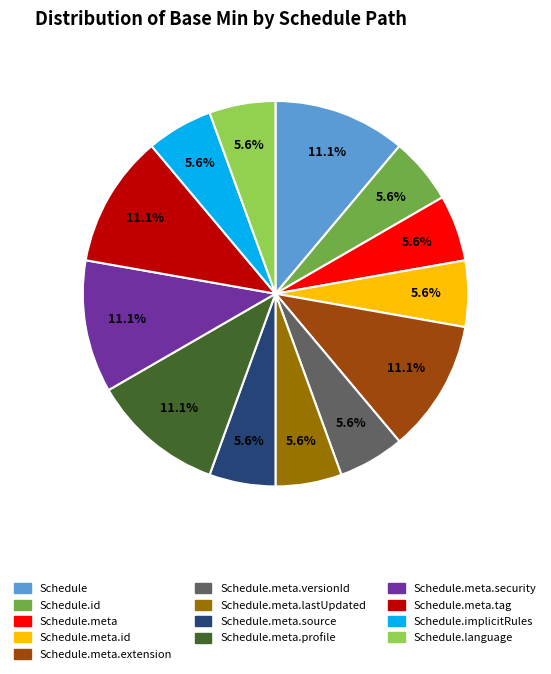

Does any single category account for the majority?

No